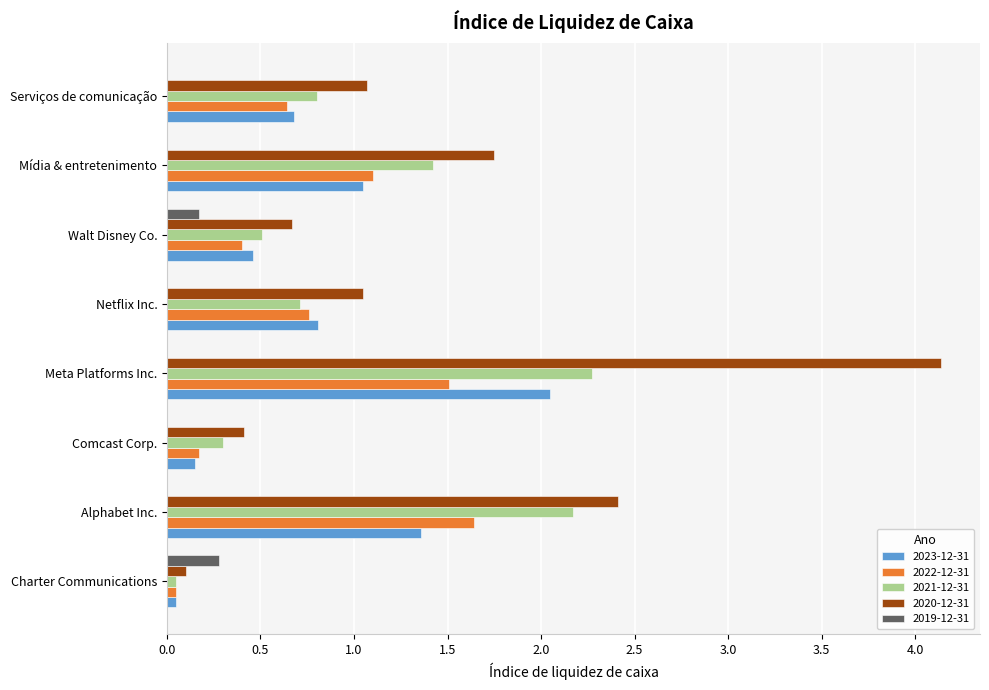

At which category is the sum across all series the highest?

Meta Platforms Inc.